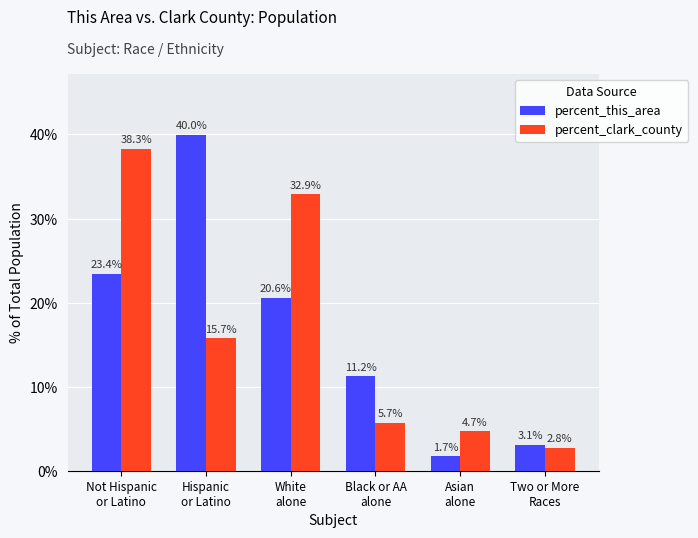

Reading right to left, what are all the values shown in this chart?

percent_this_area: Two or More
Races=3.1	Asian
alone=1.7	Black or AA
alone=11.2	White
alone=20.6	Hispanic
or Latino=40.0	Not Hispanic
or Latino=23.4
percent_clark_county: Two or More
Races=2.8	Asian
alone=4.7	Black or AA
alone=5.7	White
alone=32.9	Hispanic
or Latino=15.7	Not Hispanic
or Latino=38.3